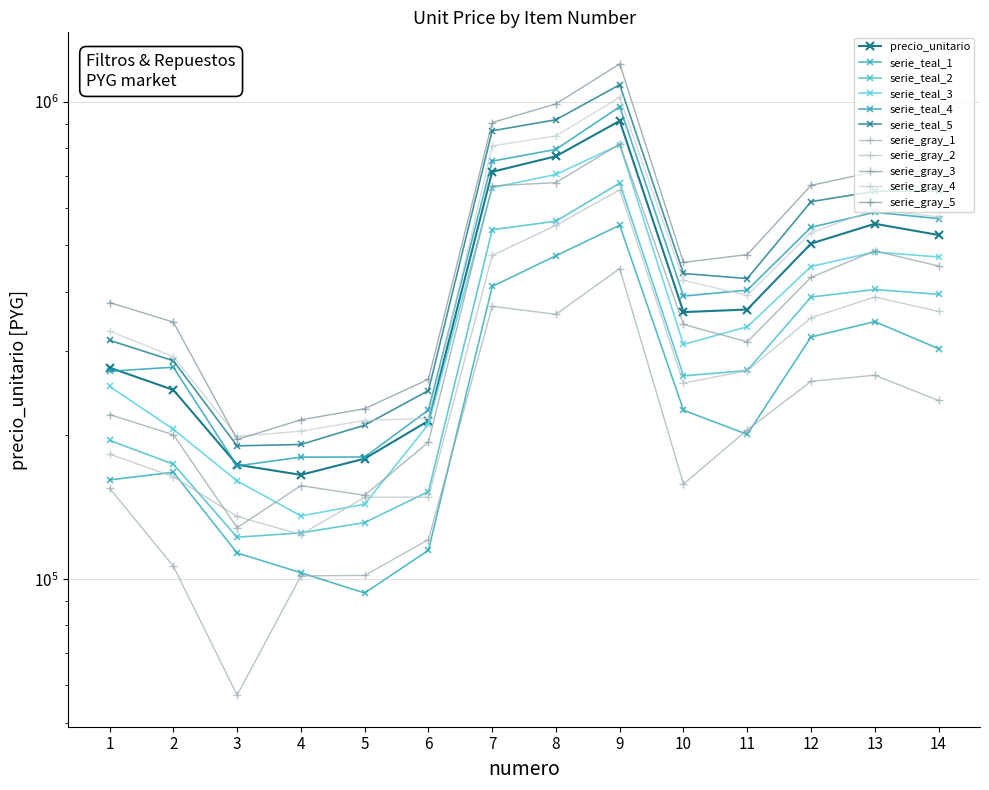

Approximately how many times larger is the value at 10 compared to 11?

1.0